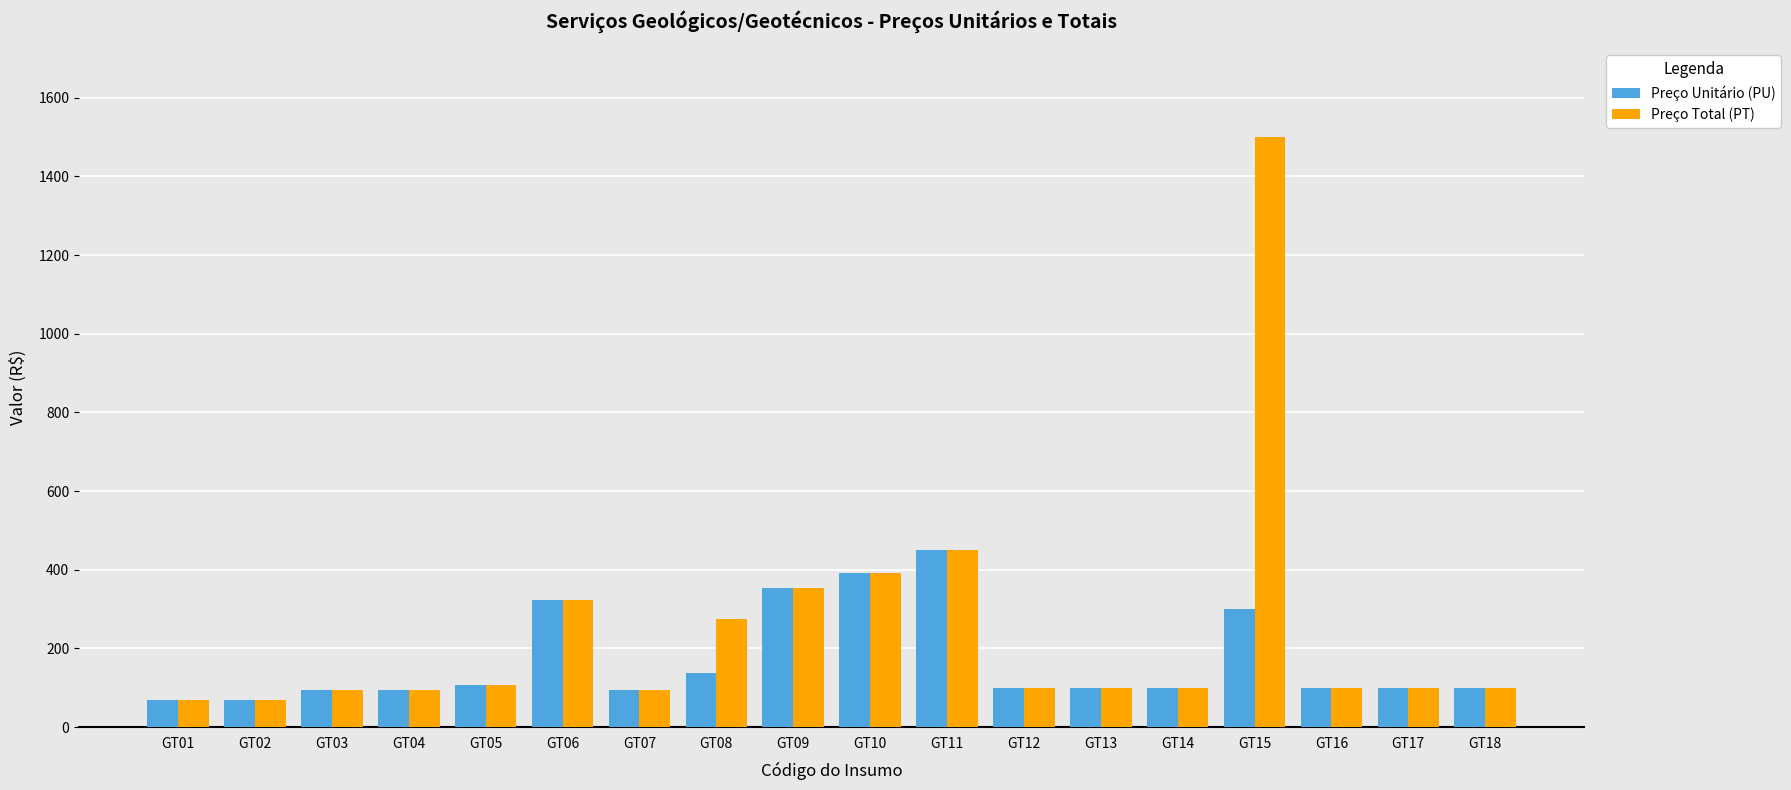

Which series has the largest total across all categories?

Preço Total (PT)